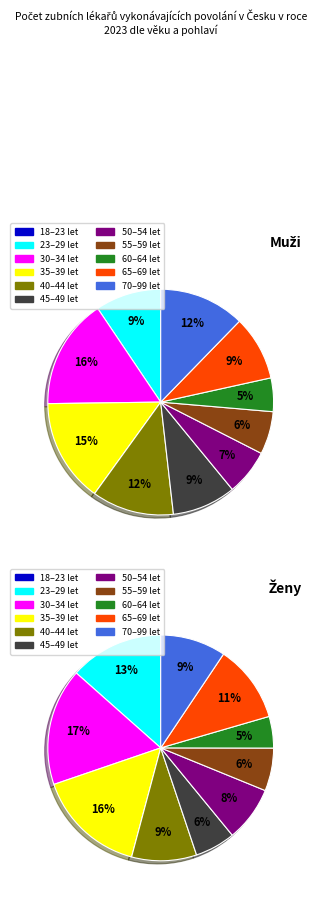

What is the largest slice in the pie chart?

30–34 let